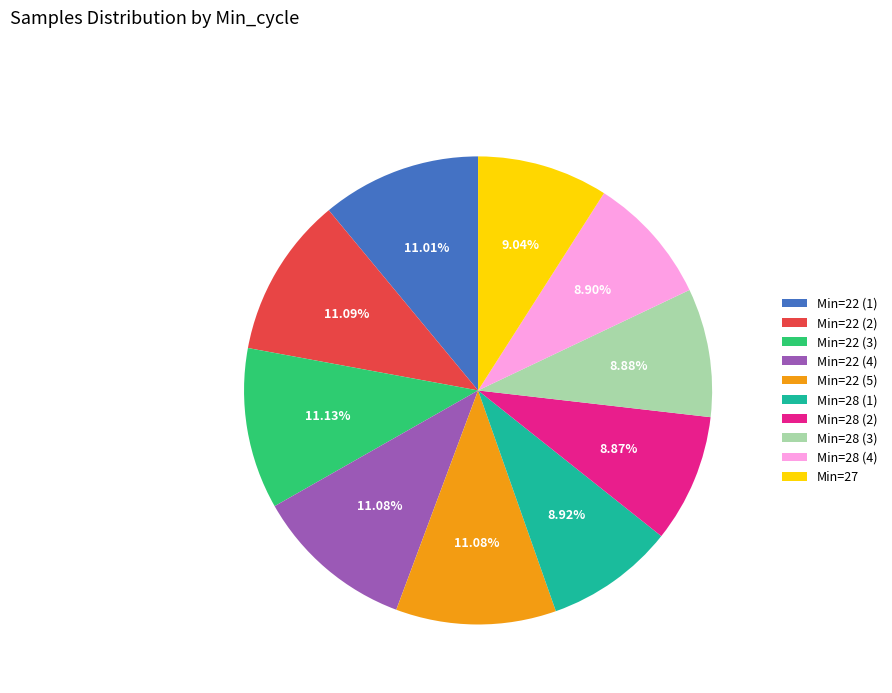

Does any single category account for the majority?

No